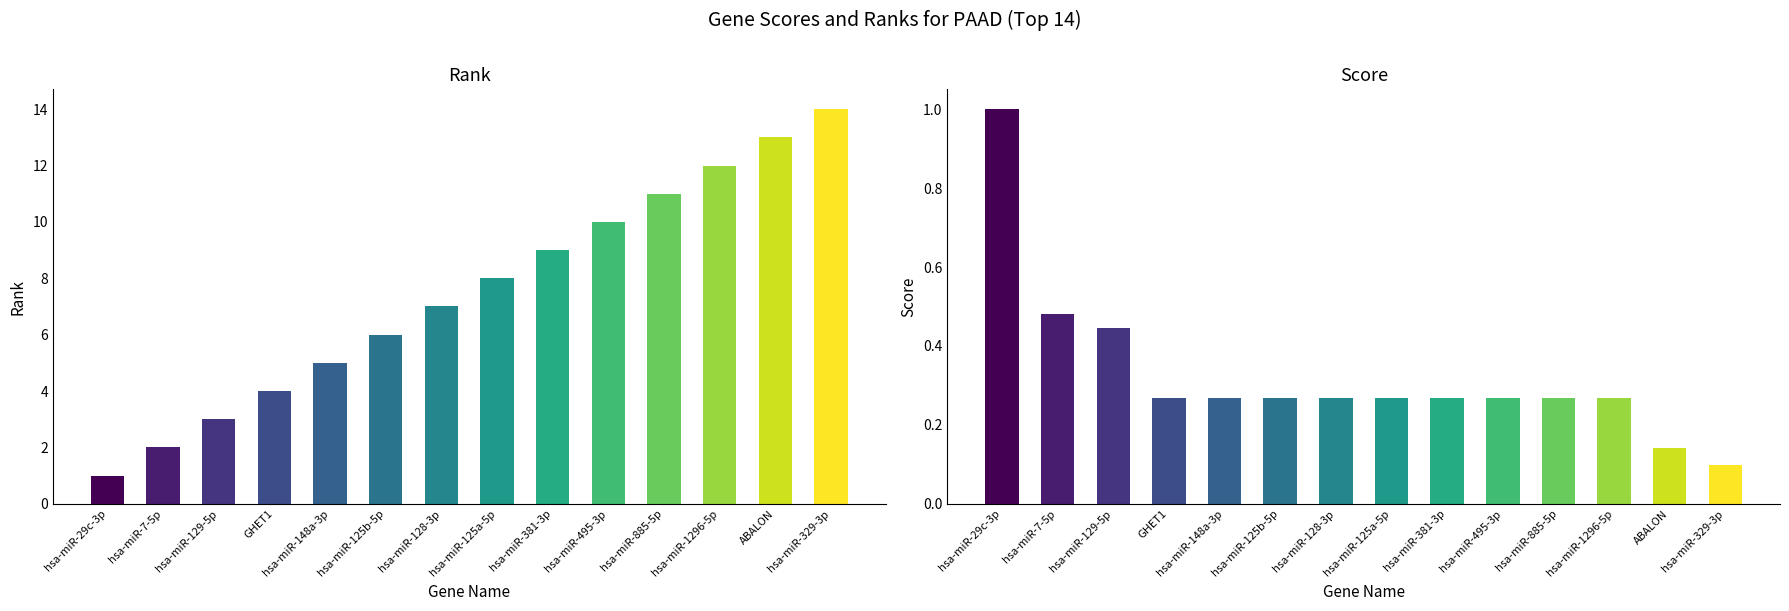

Which has a higher value, hsa-miR-125a-5p or hsa-miR-29c-3p?

hsa-miR-125a-5p